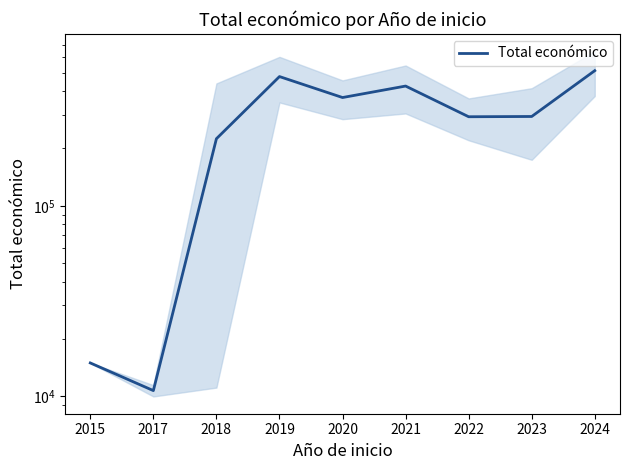

List the labels in order of value, largest first.

2024, 2019, 2021, 2020, 2023, 2022, 2018, 2015, 2017